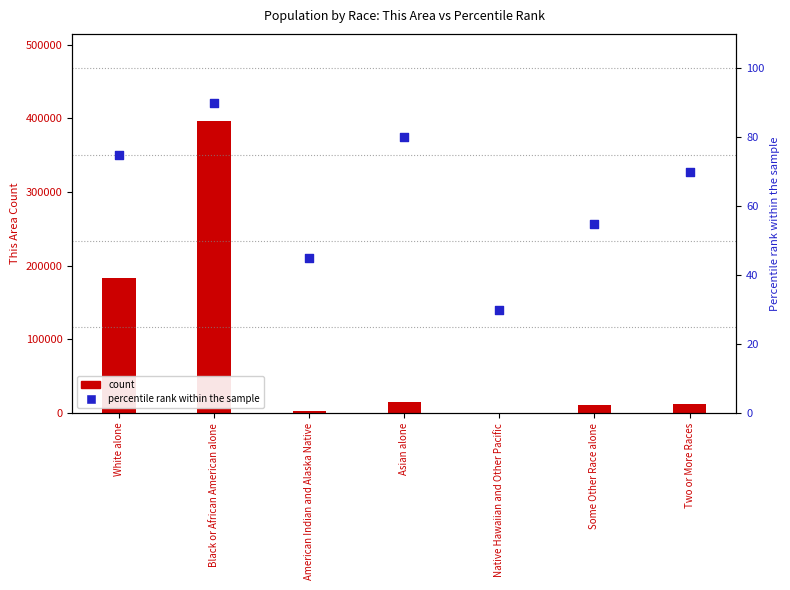

What is the total value across all series at Black or African American alone?

395871